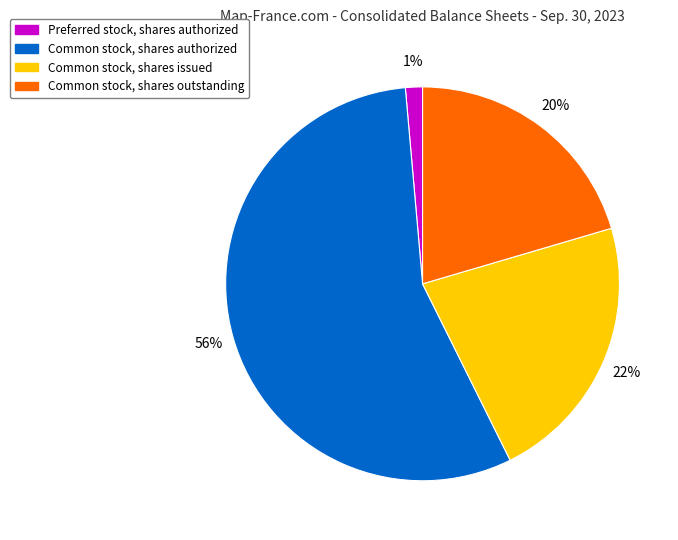

True or false: Preferred stock, shares authorized accounts for 1% of the total.

True